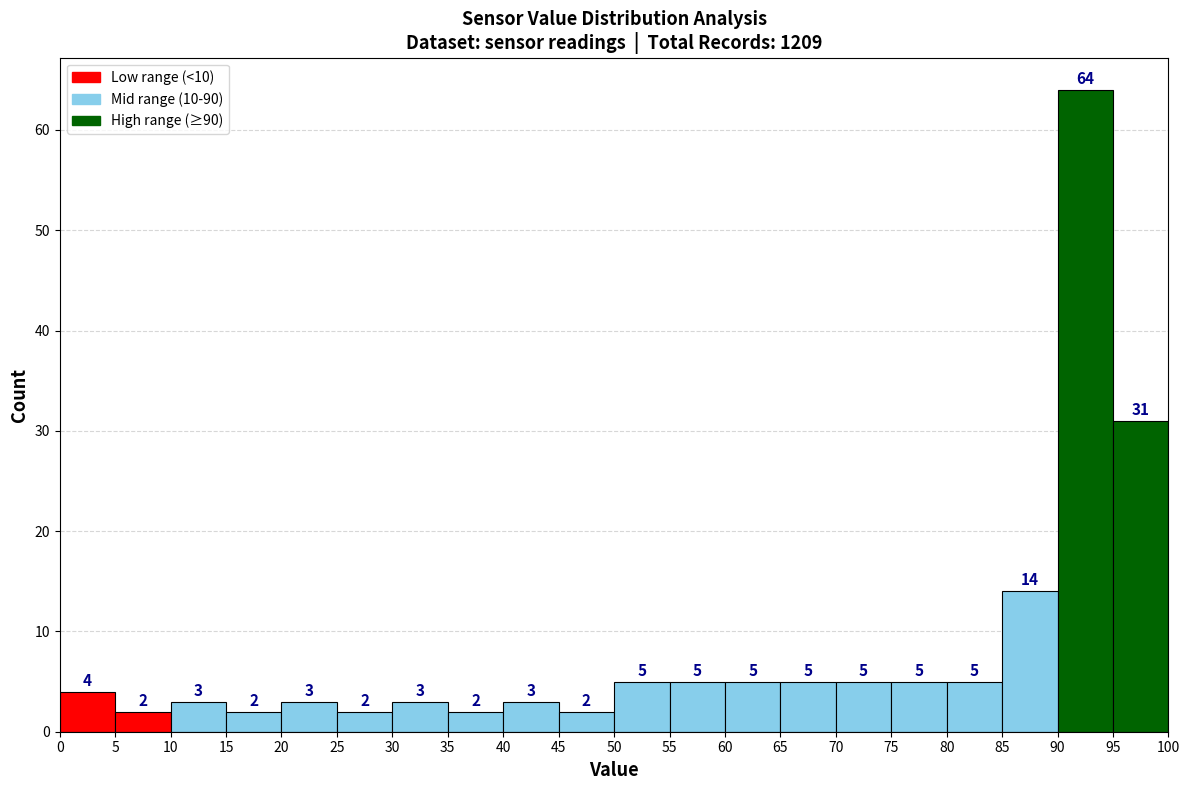

How tall is the bar that spans 70 to 75 on the x-axis?

5